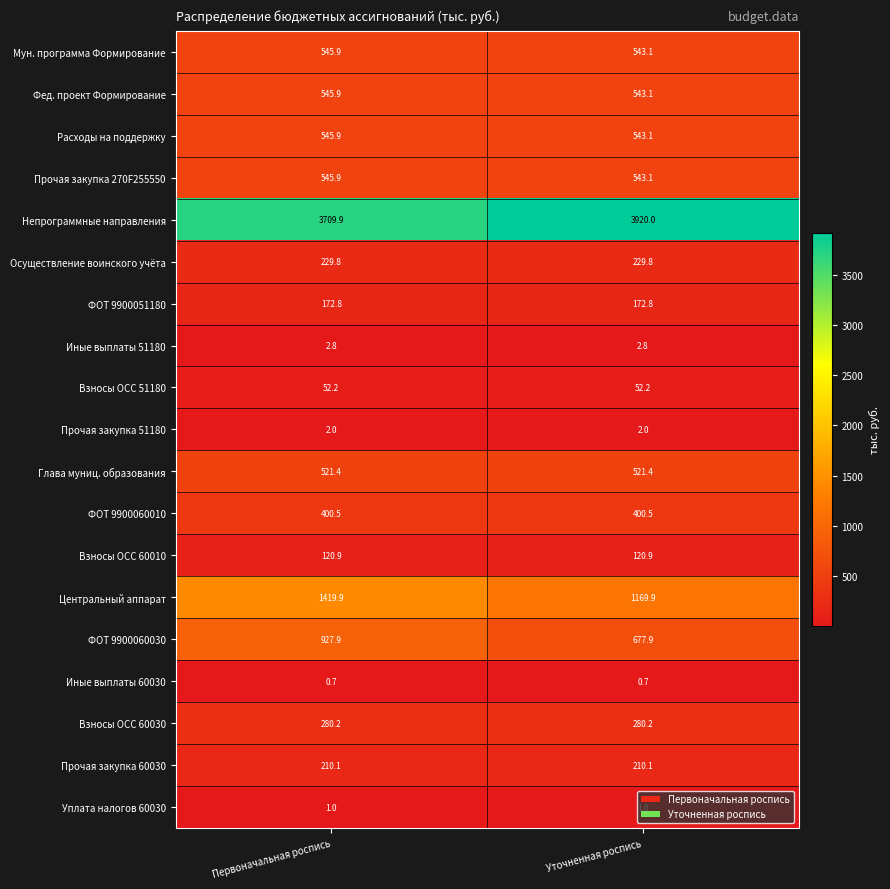

The ФОТ 9900051180 series shows 172.8 at Первоначальная роспись. True or false?

True